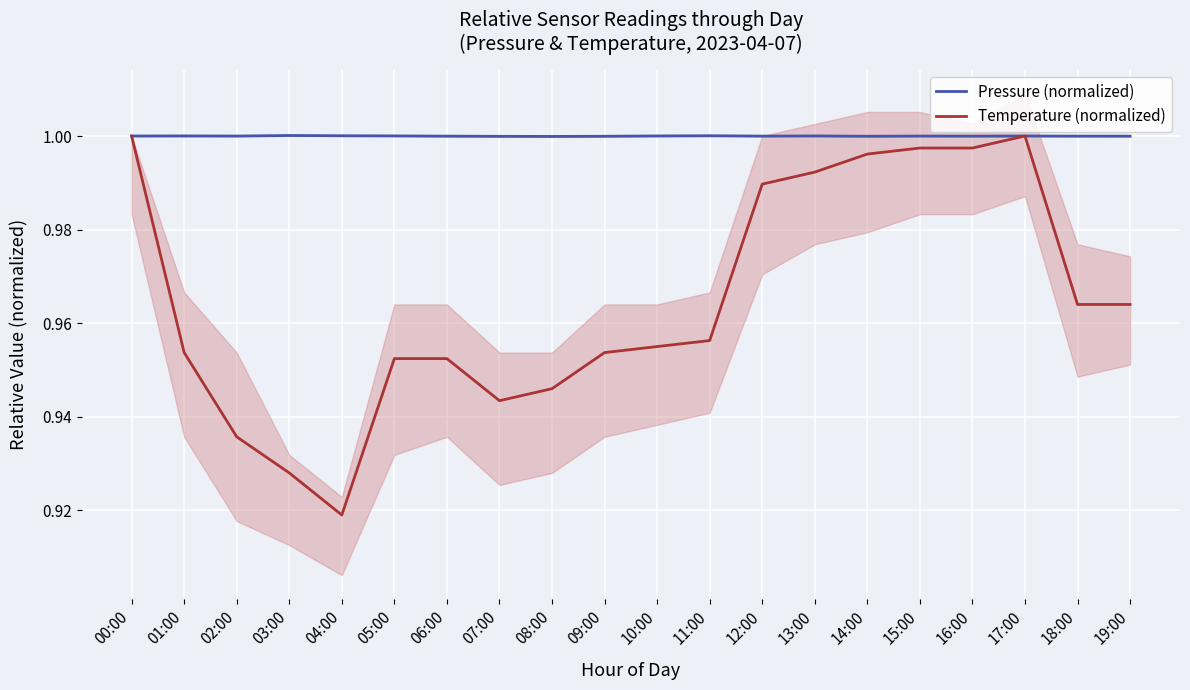

What is the total value across all series at 13:00?

2.0